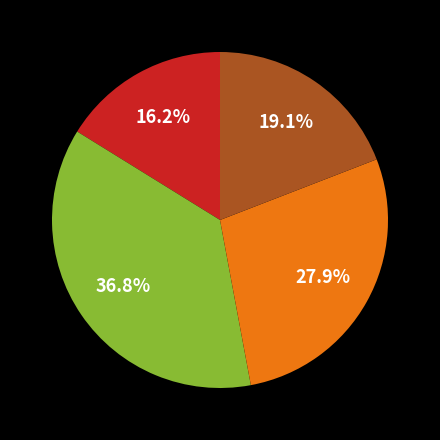

Does any single category account for the majority?

No